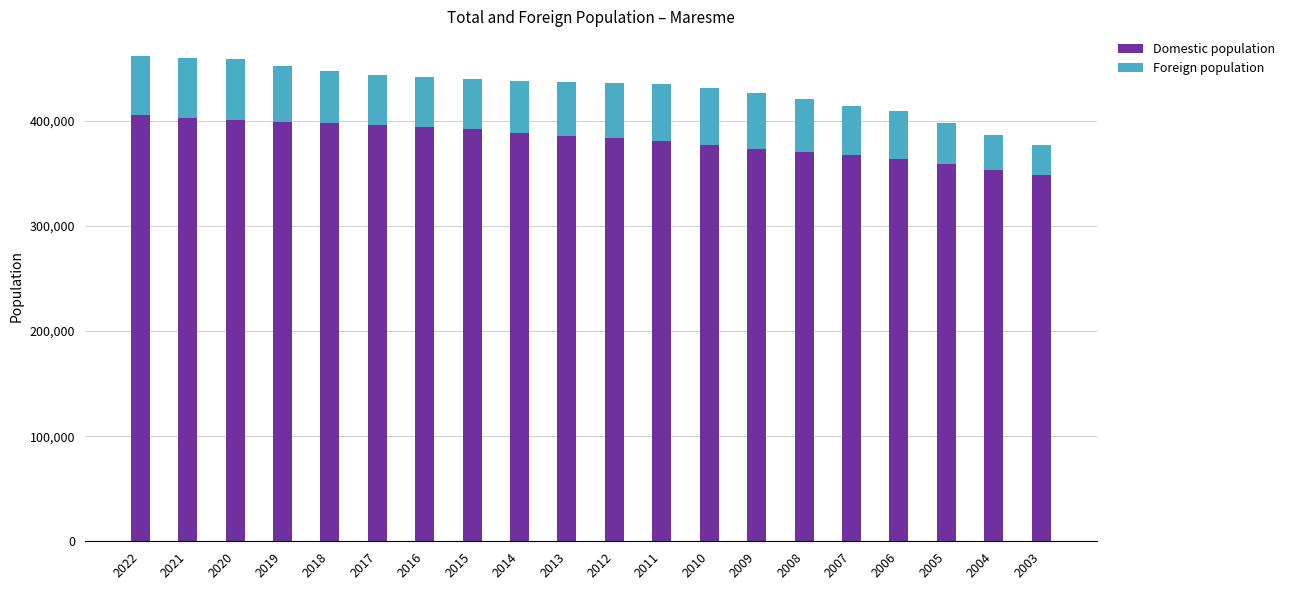

How many bars are there in total?

20